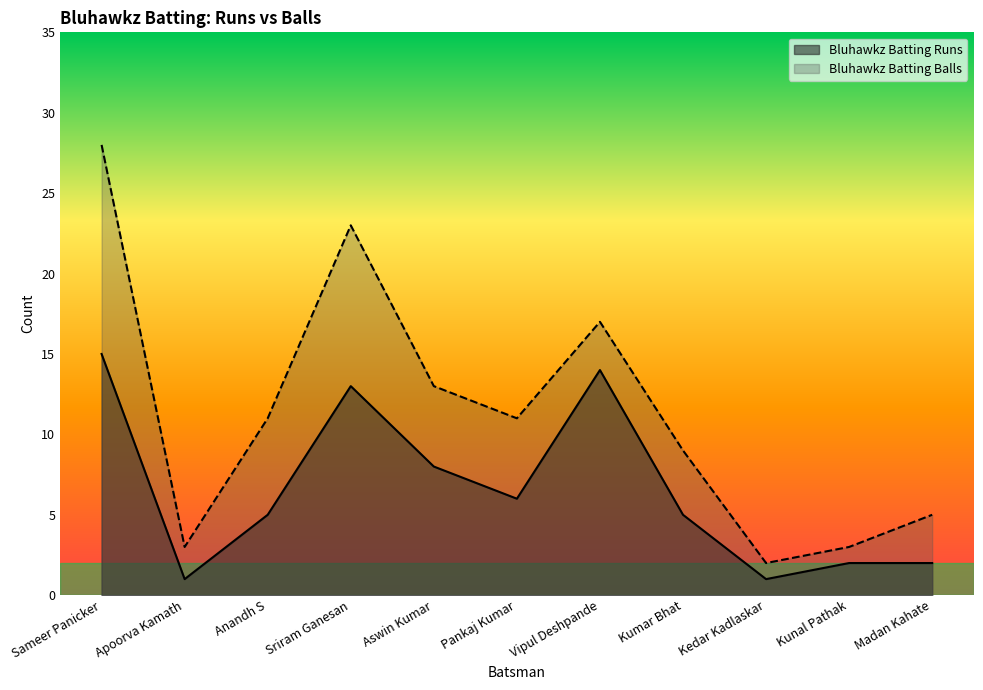

Is it true that Bluhawkz Batting Runs equals 1 at Kedar Kadlaskar?

False